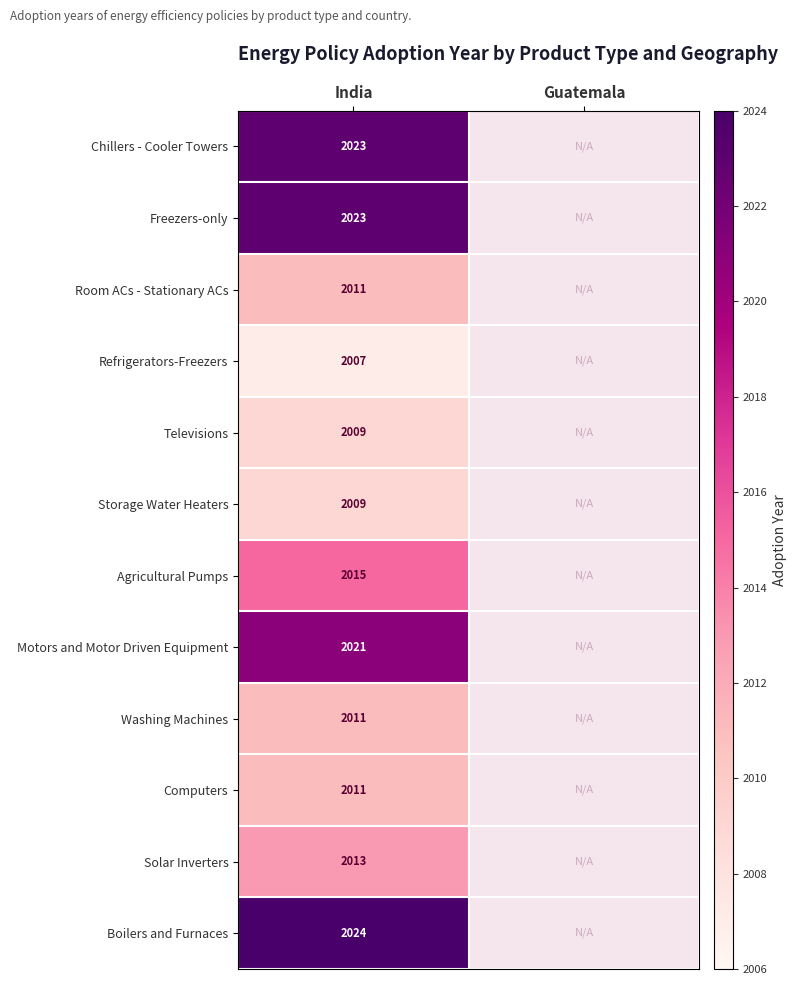

What is the minimum value shown in the chart?

2007.0